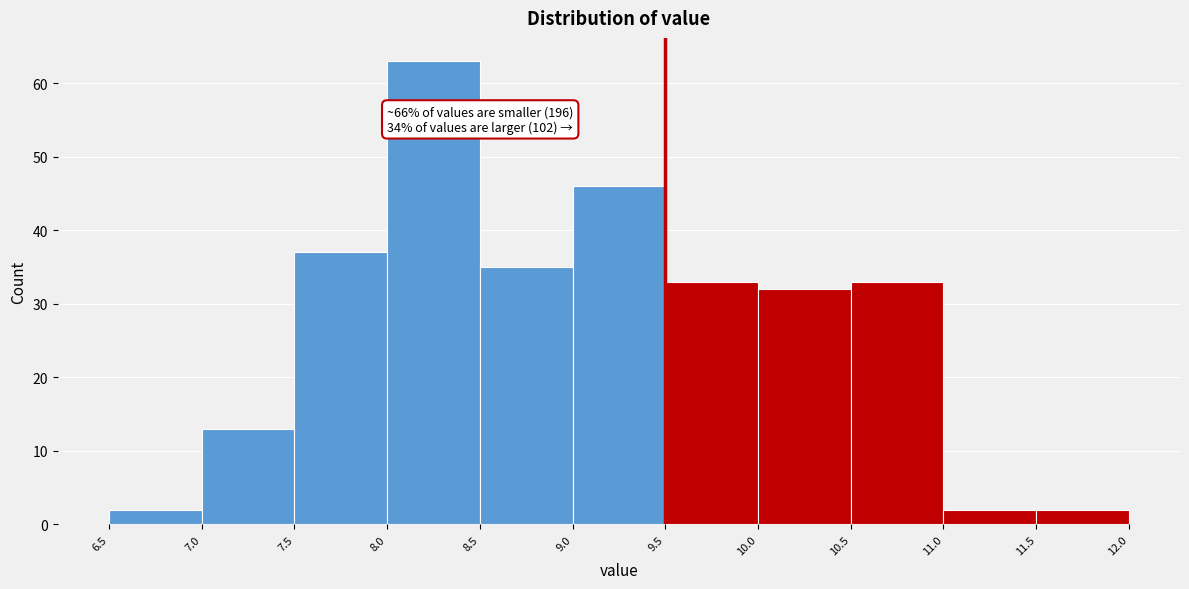

Which range on the x-axis has the tallest bar?

8.0 to 8.5